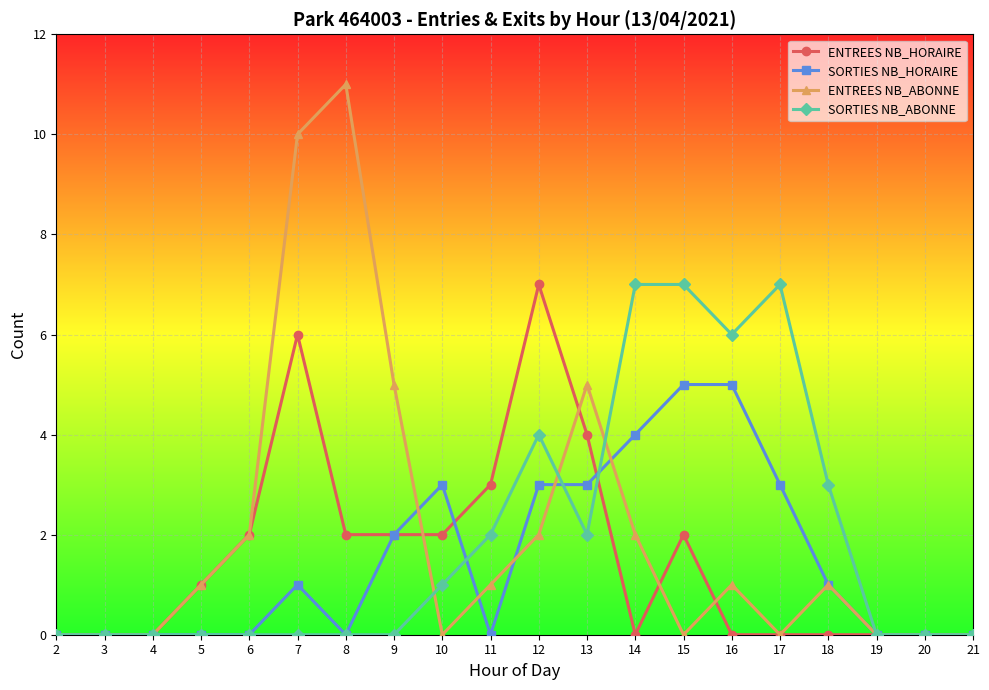

Rank the series at 12 from highest to lowest value.

ENTREES NB_HORAIRE, SORTIES NB_ABONNE, SORTIES NB_HORAIRE, ENTREES NB_ABONNE